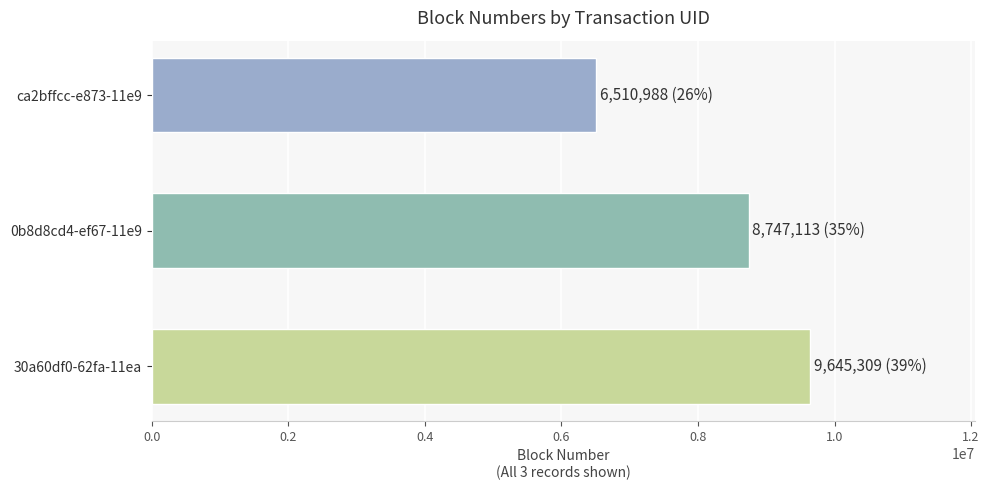

Rank the categories by value from highest to lowest.

30a60df0-62fa-11ea, 0b8d8cd4-ef67-11e9, ca2bffcc-e873-11e9